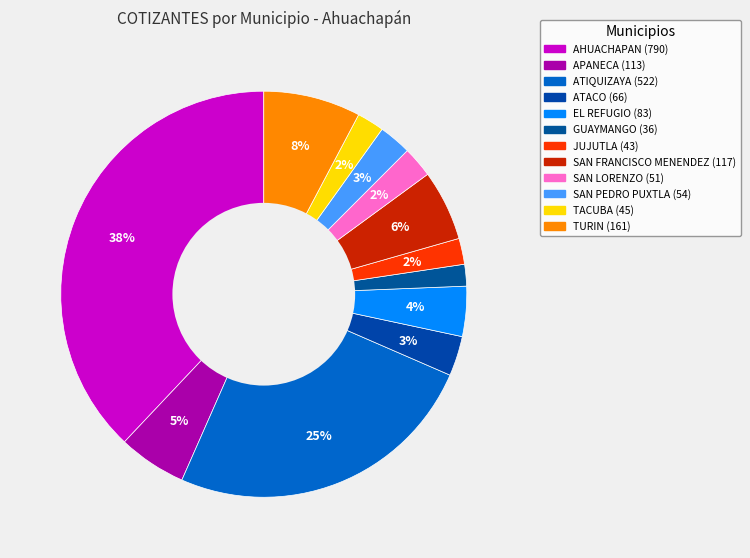

Count the number of slices in the pie.

12